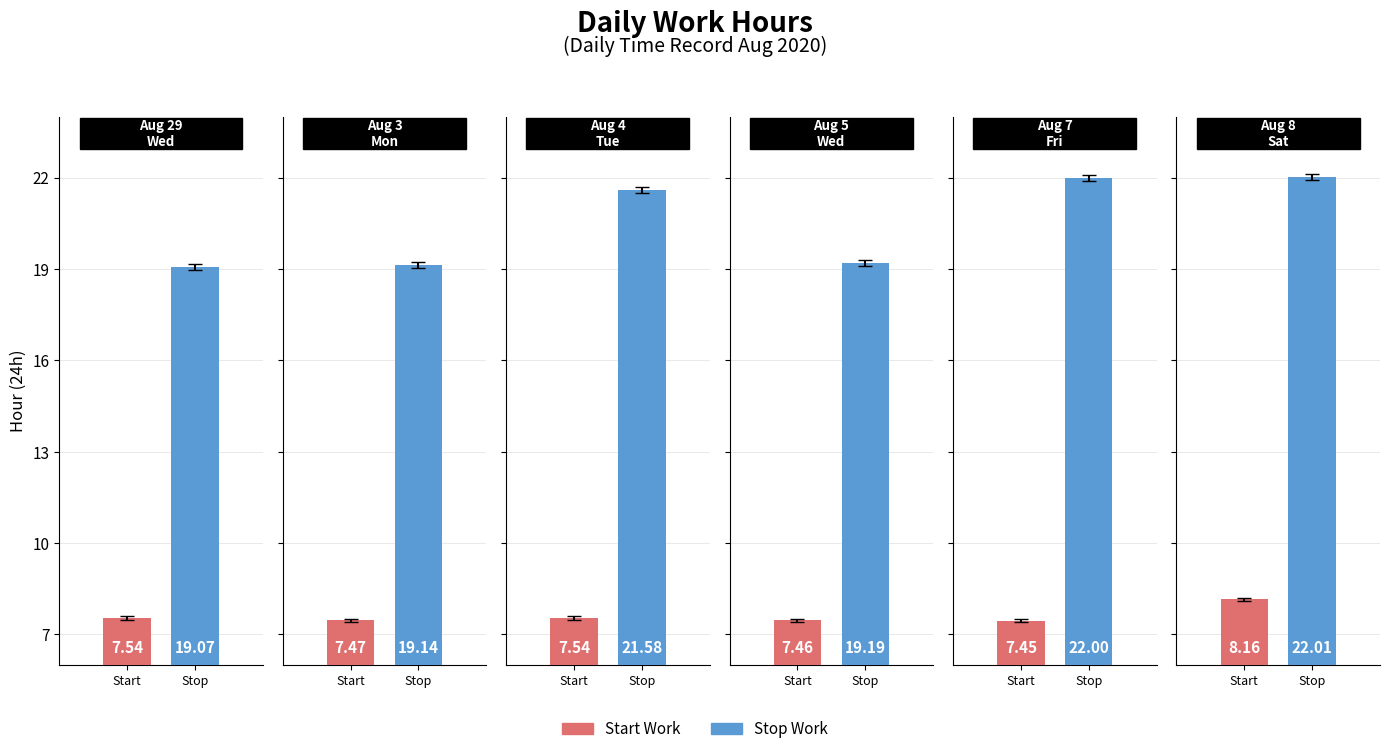

Rank the series by their average value, from highest to lowest.

Stop, Start